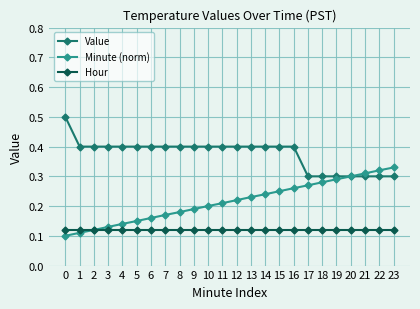

The value of Minute (norm) at 11 is 0.1. True or false?

False